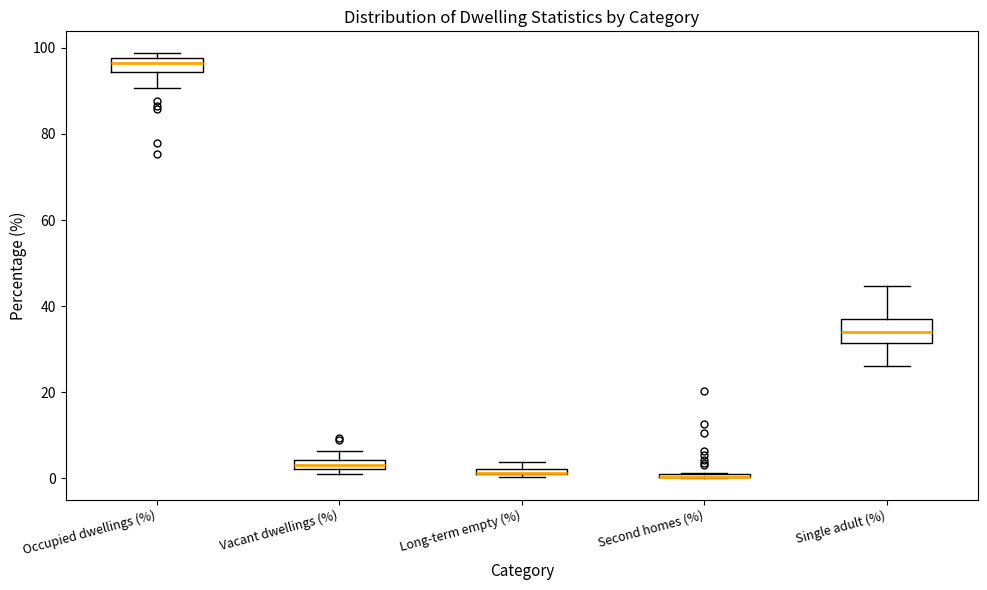

Which box is the tallest, from its lower edge to its upper edge?

Single adult (%)